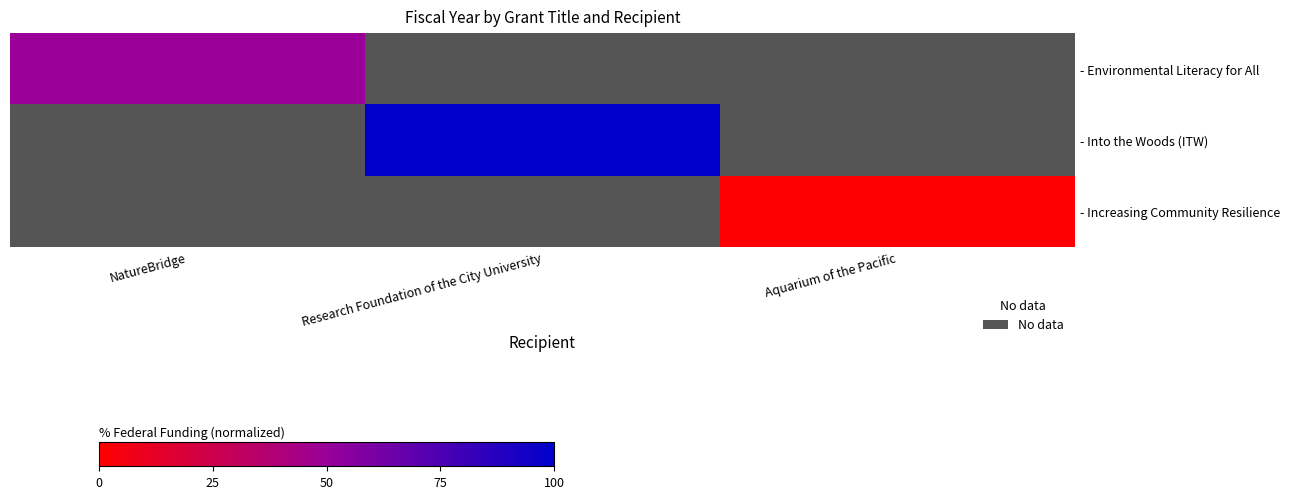

Which series has the widest spread of values?

row_0